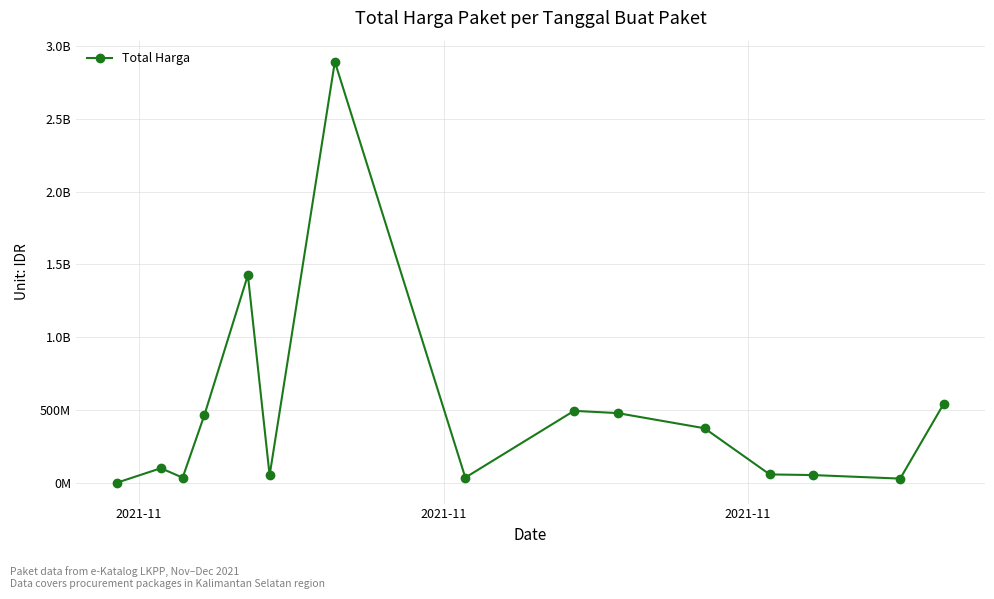

Reading left to right, transcribe all the data shown in this chart.

333600	98772570	34000000	464002100	1425867900	49730040	2892122000	34292000	493000000	477600000	373404000	56152800	51601000	27412000	541071000